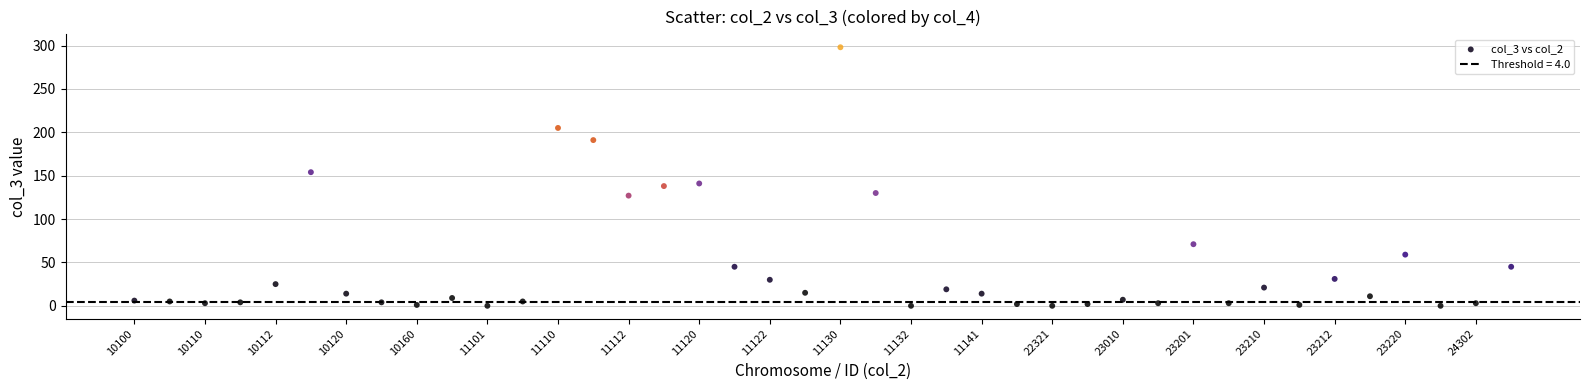

What is the range of Y values (max minus min)?

298